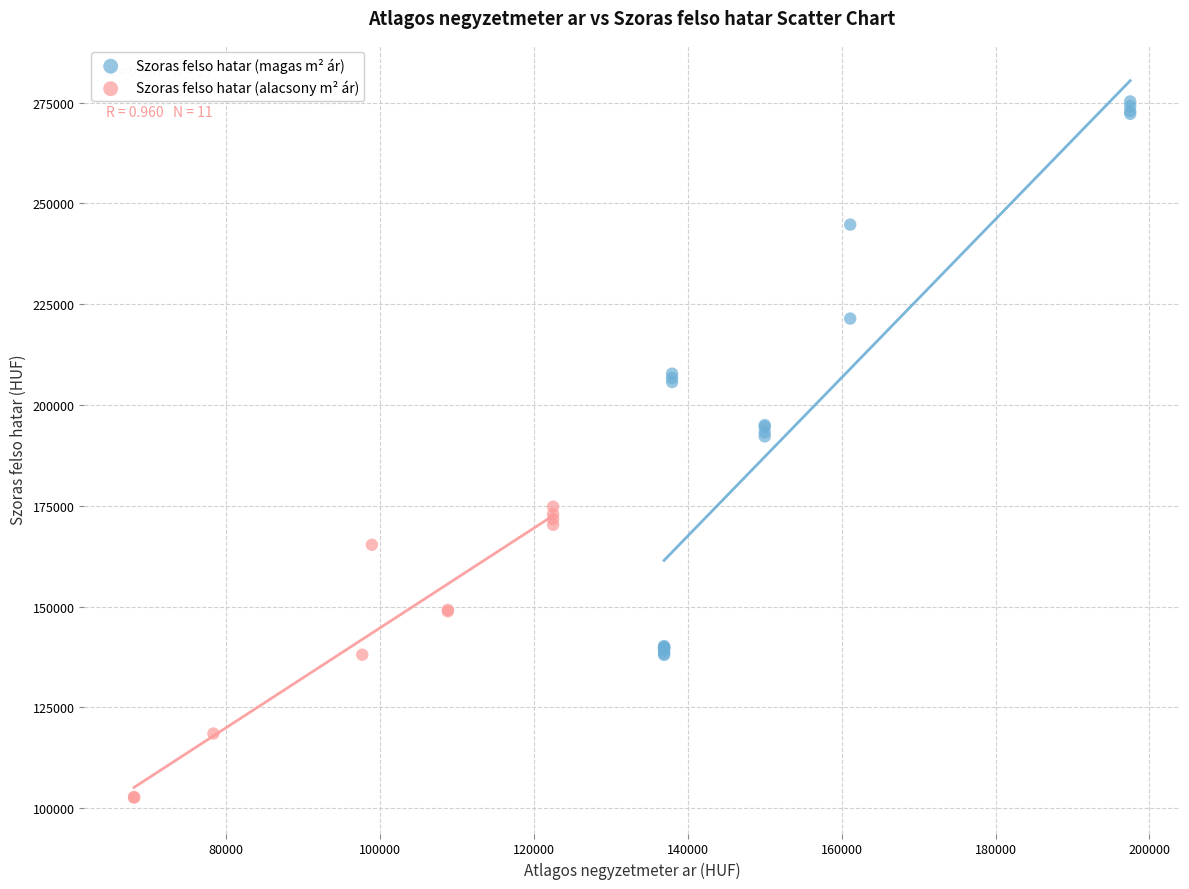

Which series contains the highest Y value?

Szoras felso hatar (magas m² ár)